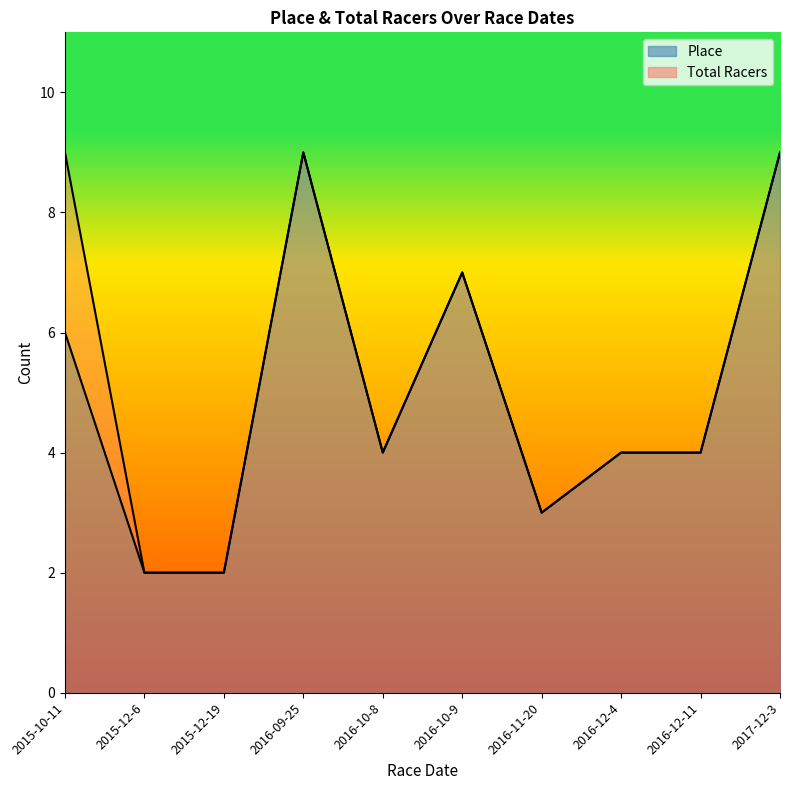

How many data points in Place are less than 4?

3